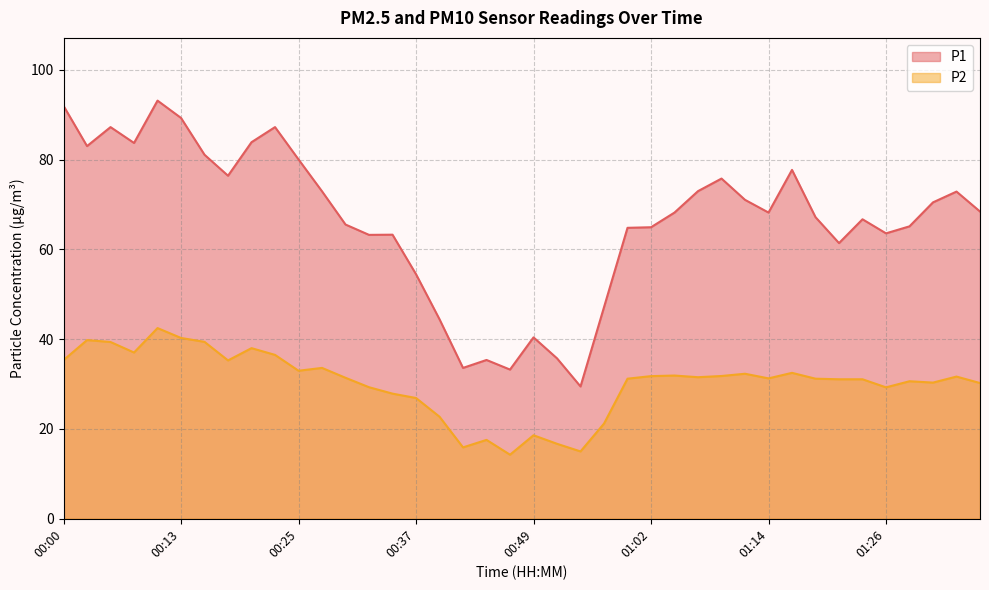

Between 00:25 and 00:59, which is larger?

00:25